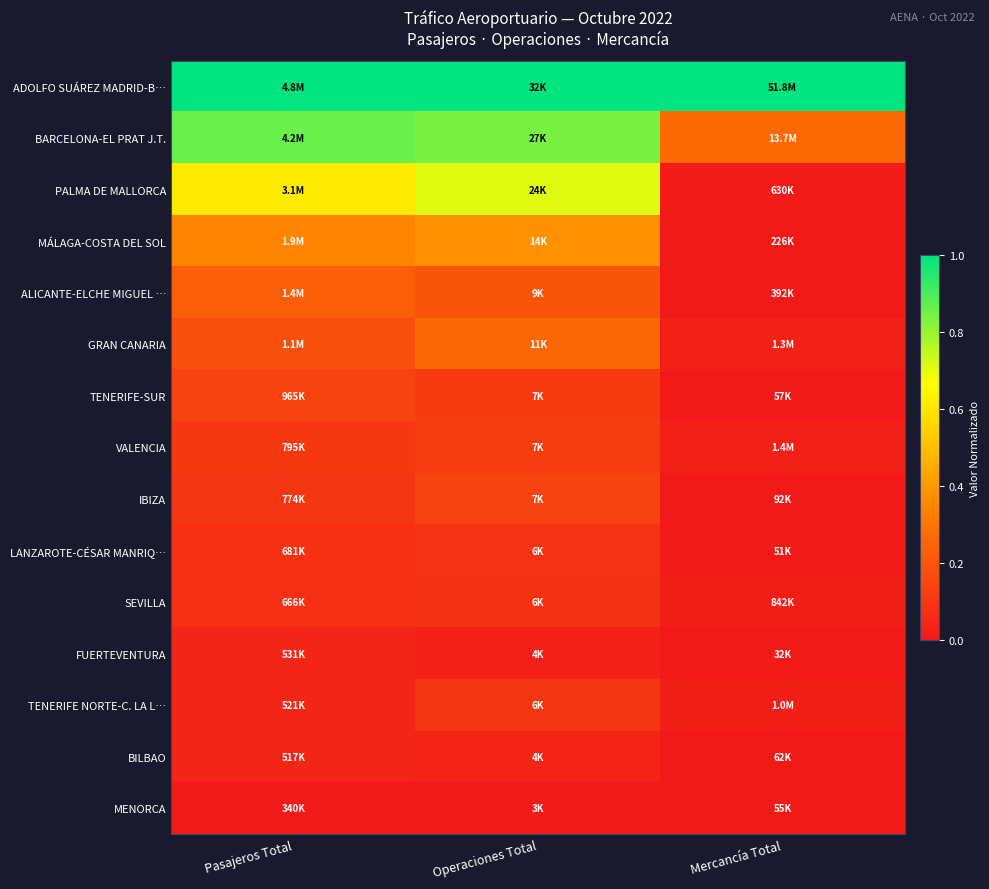

Rank the series by their maximum value, from lowest to highest.

MENORCA, BILBAO, FUERTEVENTURA, SEVILLA, LANZAROTE-CÉSAR MANRIQ…, TENERIFE NORTE-C. LA L…, VALENCIA, TENERIFE-SUR, IBIZA, ALICANTE-ELCHE MIGUEL …, GRAN CANARIA, MÁLAGA-COSTA DEL SOL, PALMA DE MALLORCA, BARCELONA-EL PRAT J.T., ADOLFO SUÁREZ MADRID-B…